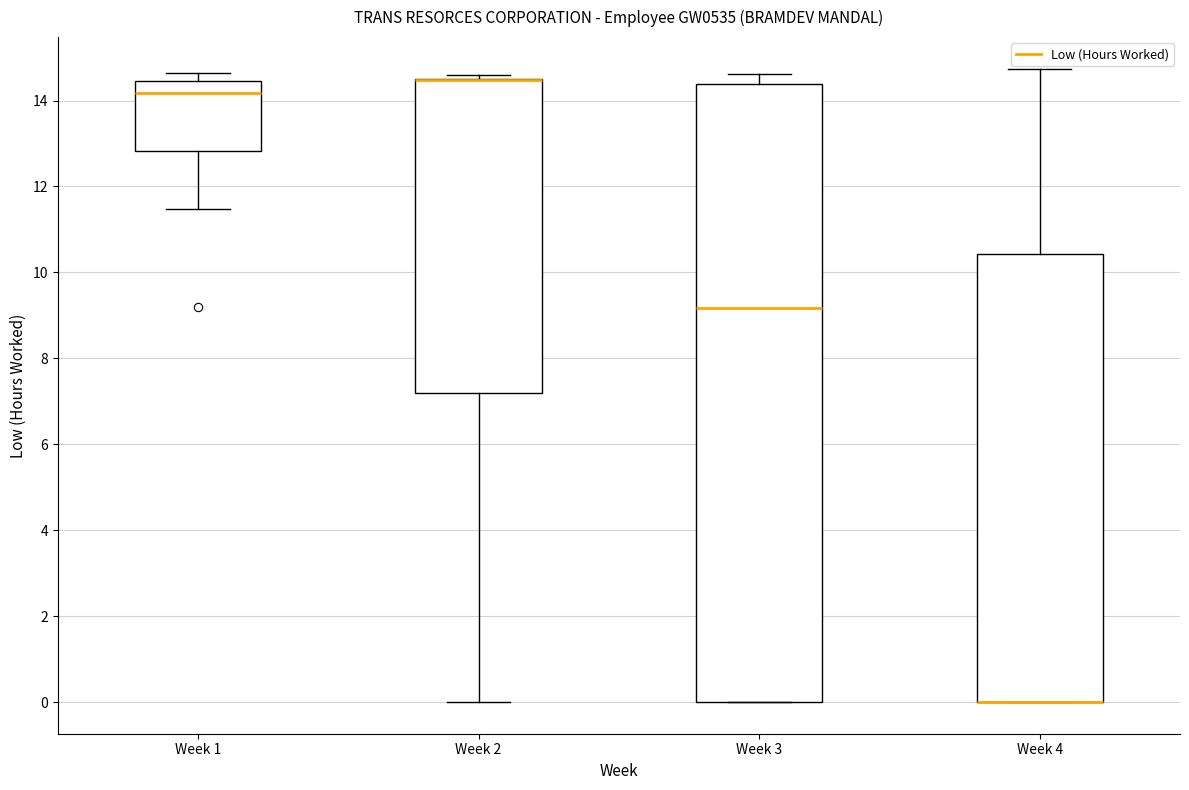

Which box is the tallest, from its lower edge to its upper edge?

Week 3